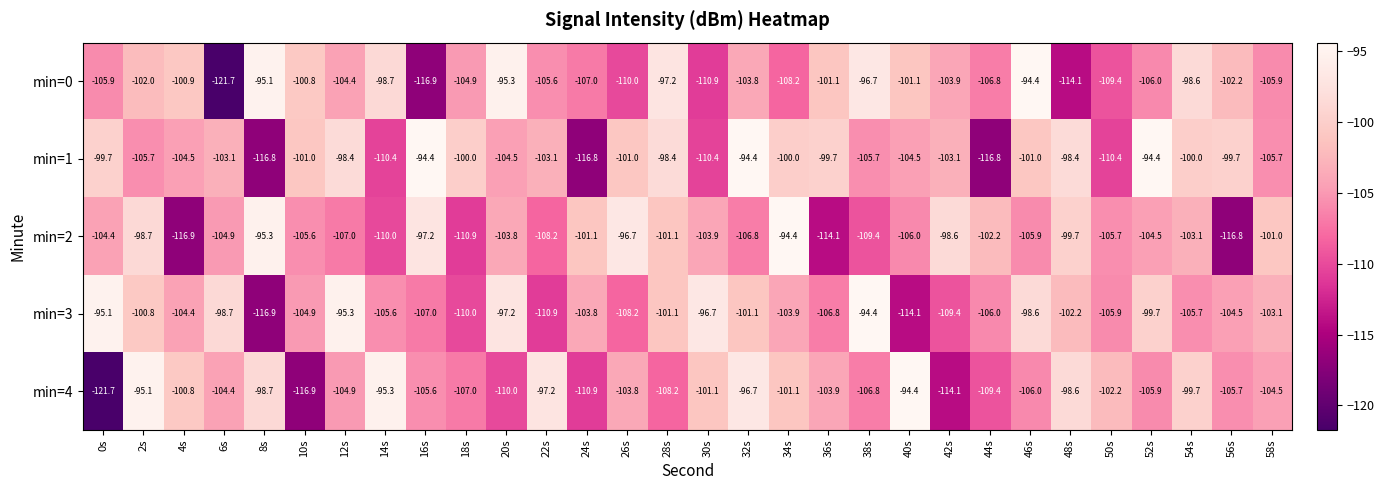

What is the spread (max minus min) of values at 22s?

13.7